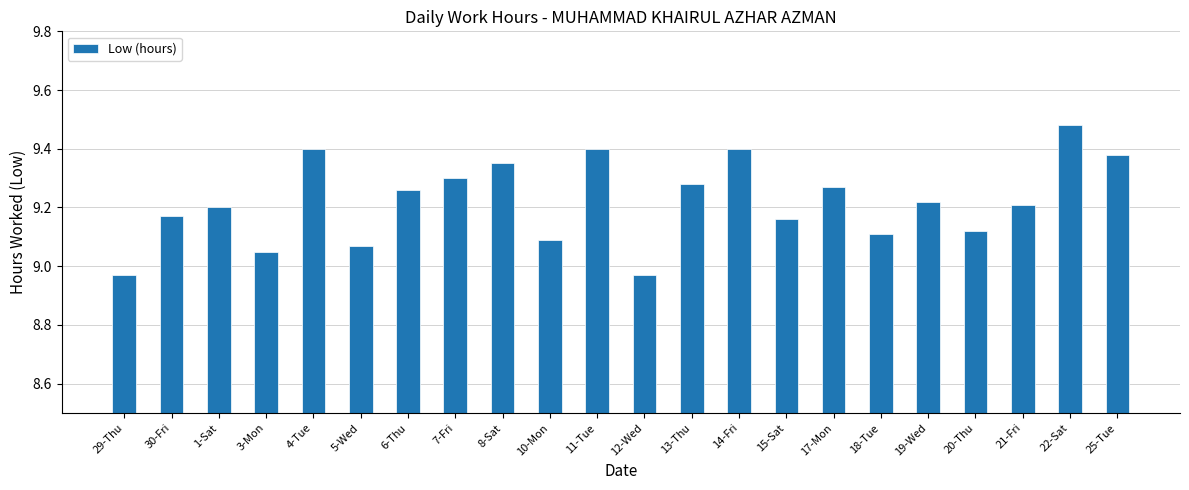

Which label corresponds to the largest value in the chart?

22-Sat